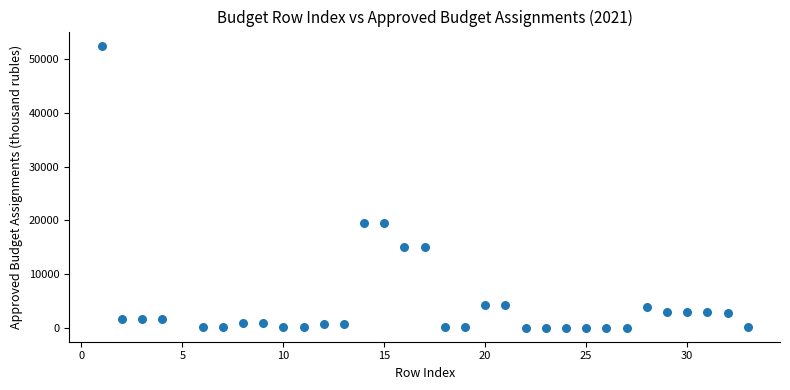

What is the range of Y values (max minus min)?

52556.5